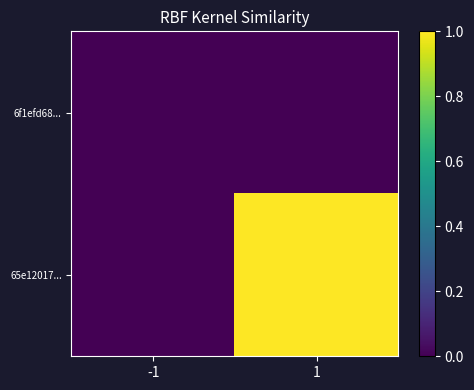

At which category is the sum across all series the highest?

1